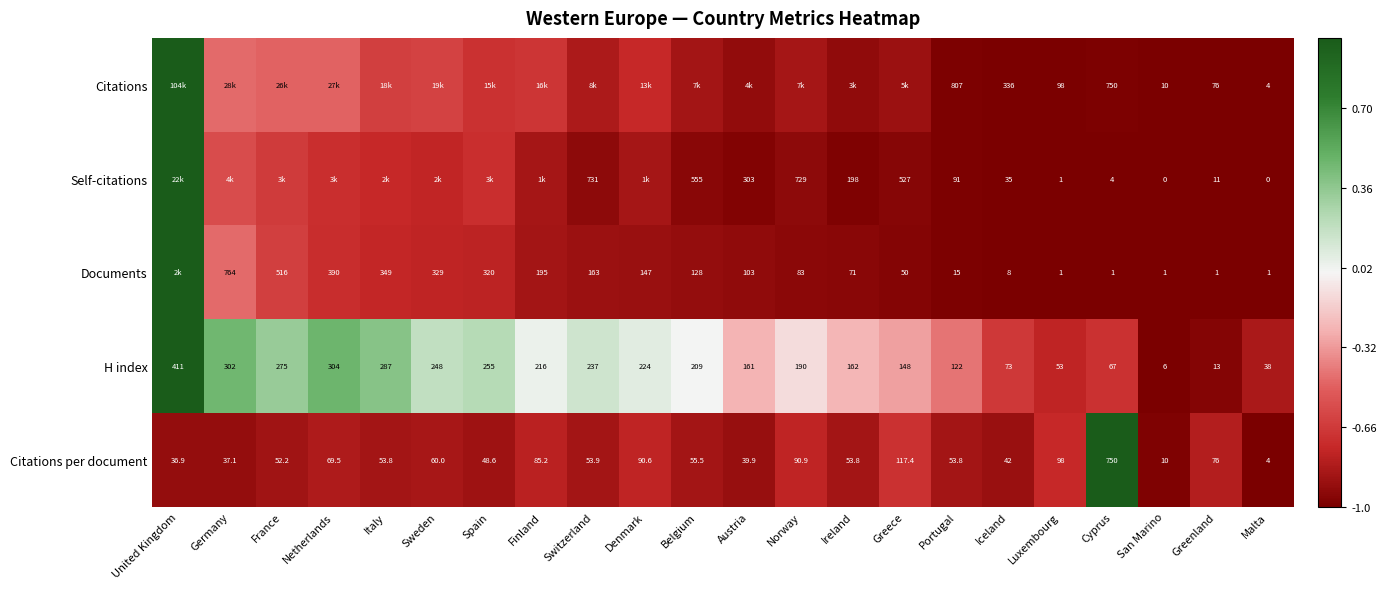

Where is H index nearest to the value 208?

Belgium